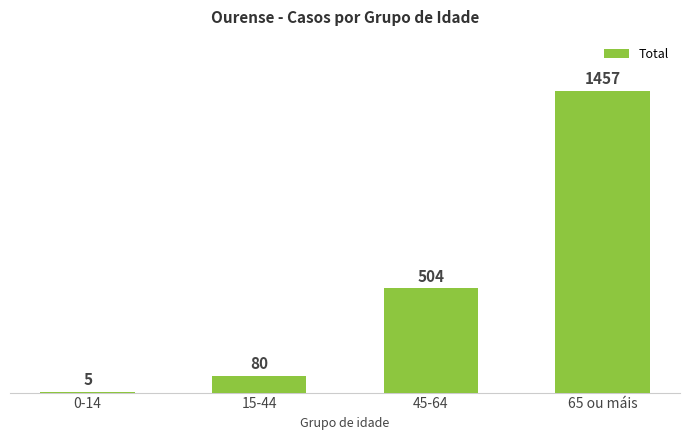

What is the ratio of the value at 15-44 to the value at 65 ou máis?

0.1